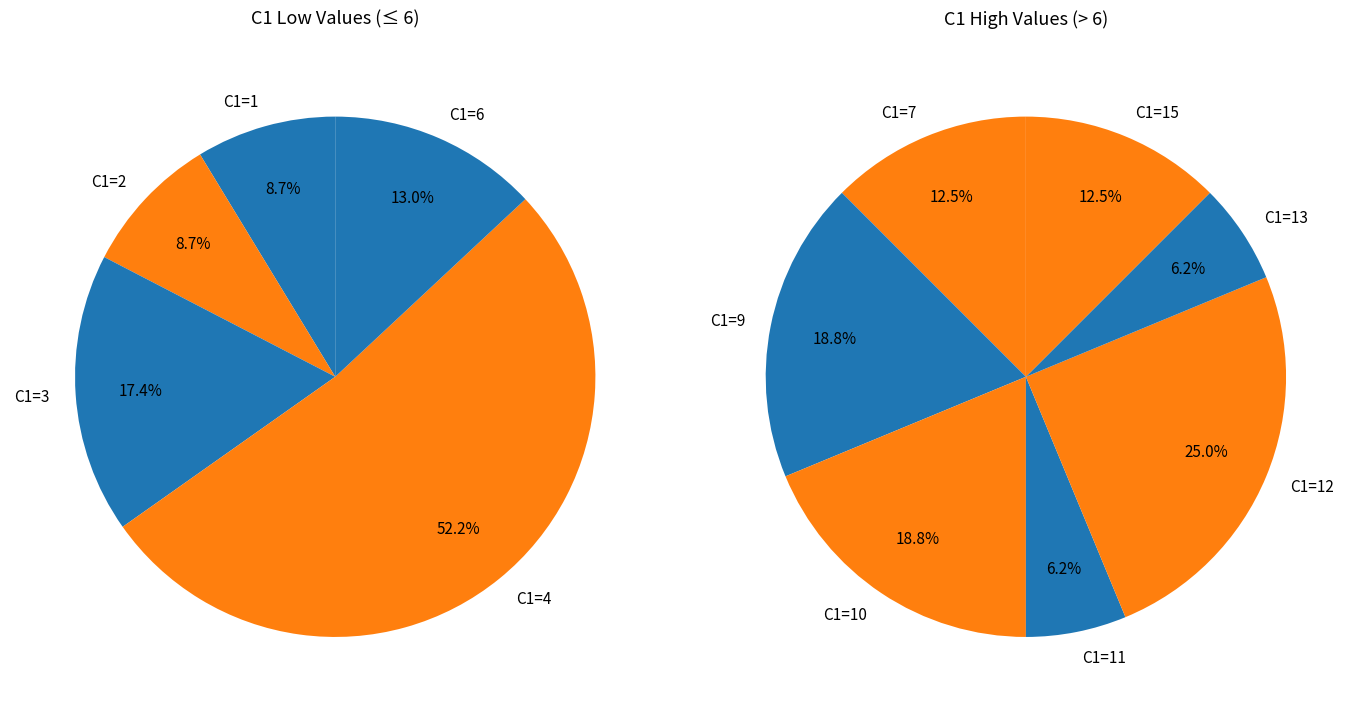

Does 1 represent more than half of the total?

No